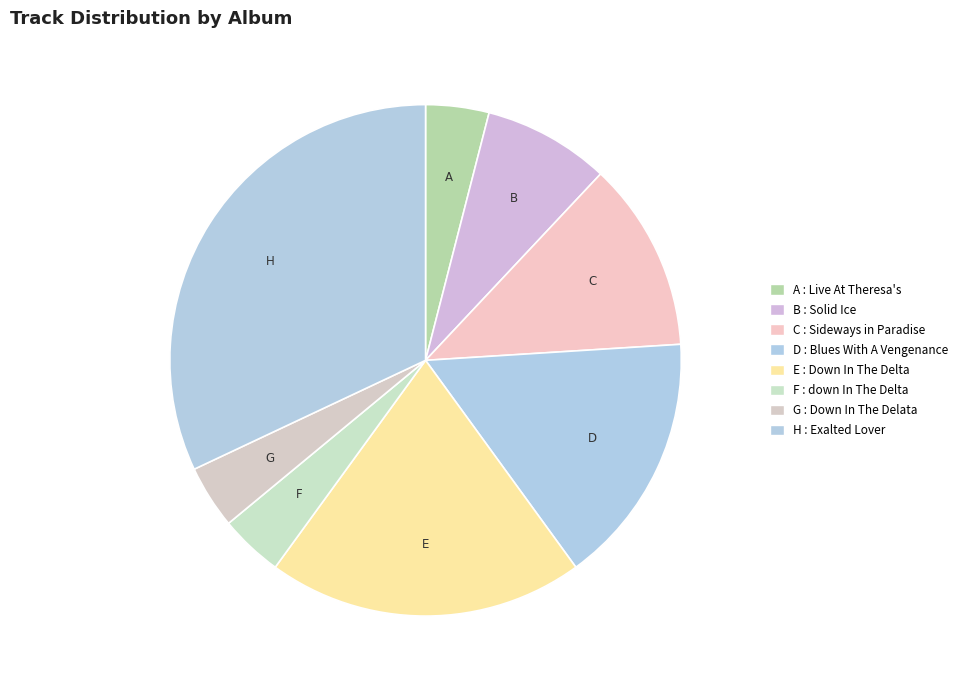

Rank the categories by value from lowest to highest.

Live At Theresa's, down In The Delta, Down In The Delata, Solid Ice, Sideways in Paradise, Blues With A Vengenance, Down In The Delta, Exalted Lover